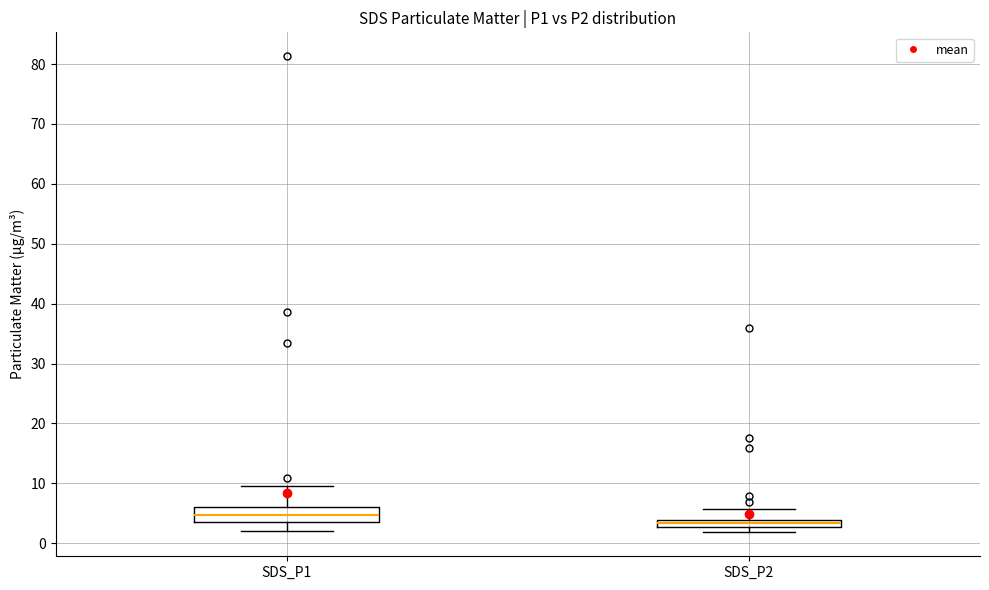

Comparing the boxes themselves (not the whiskers), which one is the tallest?

SDS_P1